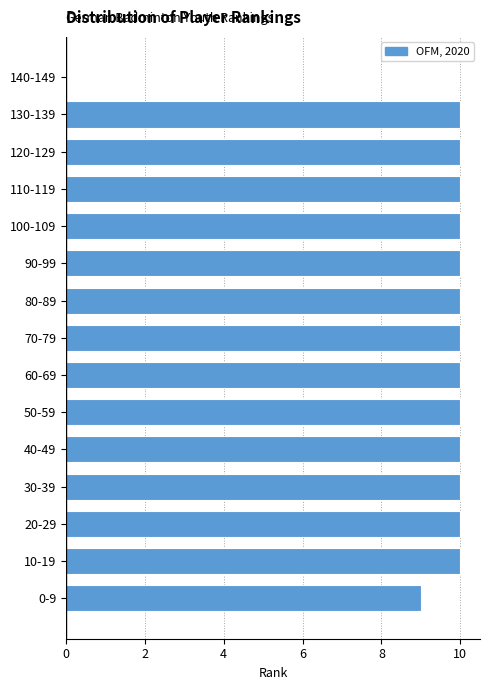

Reading bottom to top, extract all data points from this chart.

0-9=9	10-19=10	20-29=10	30-39=10	40-49=10	50-59=10	60-69=10	70-79=10	80-89=10	90-99=10	100-109=10	110-119=10	120-129=10	130-139=10	140-149=0